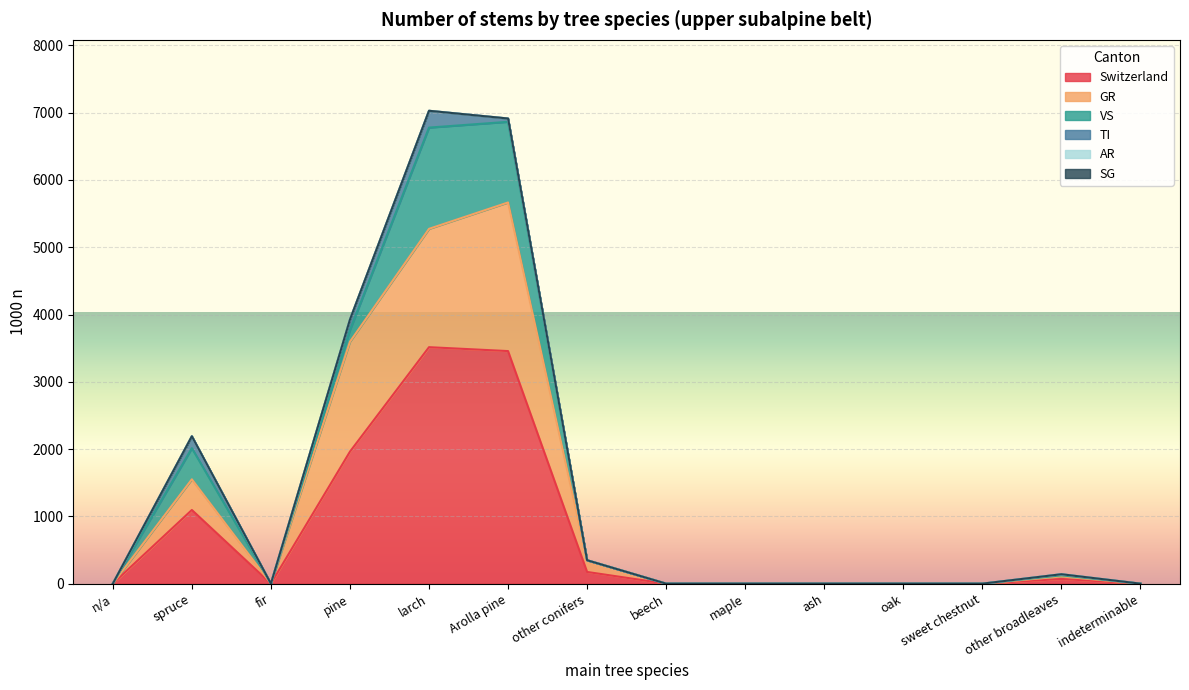

True or false: AR has more than 1 interior local peaks.

False